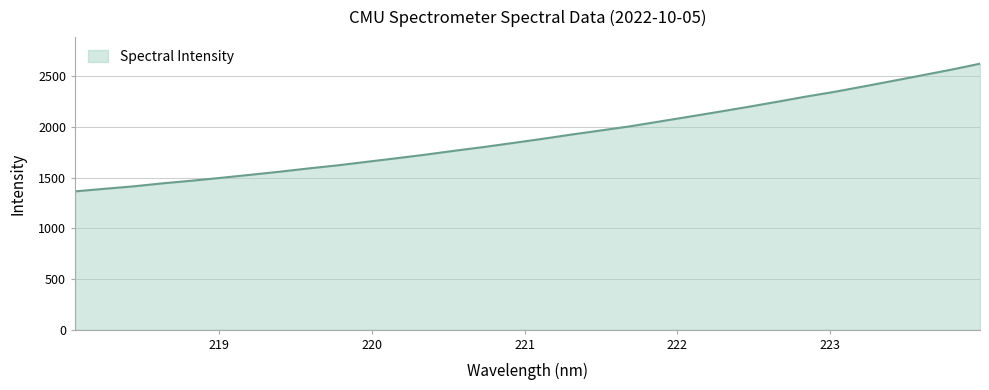

What is the minimum value shown in the chart?

1364.9